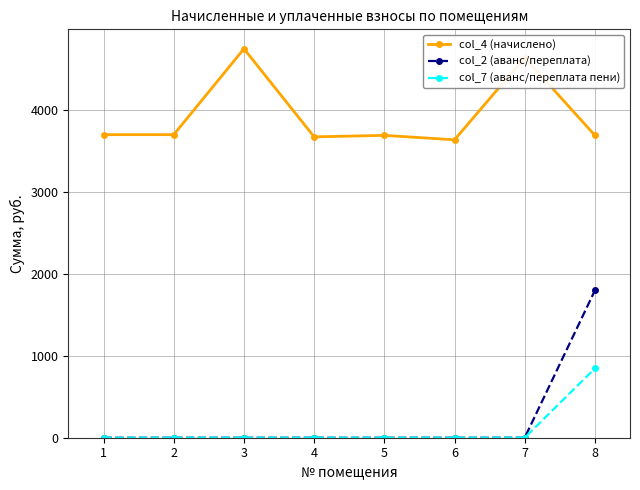

Which series has the largest range (max minus min)?

col_2 (аванс/переплата)